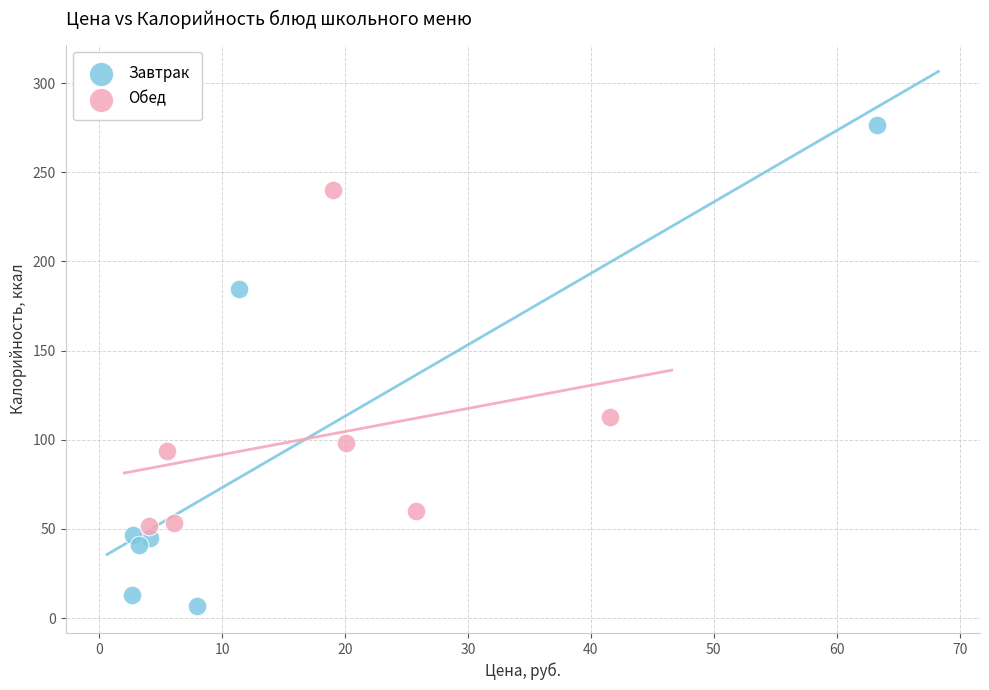

Which series reaches the maximum Y coordinate?

Завтрак